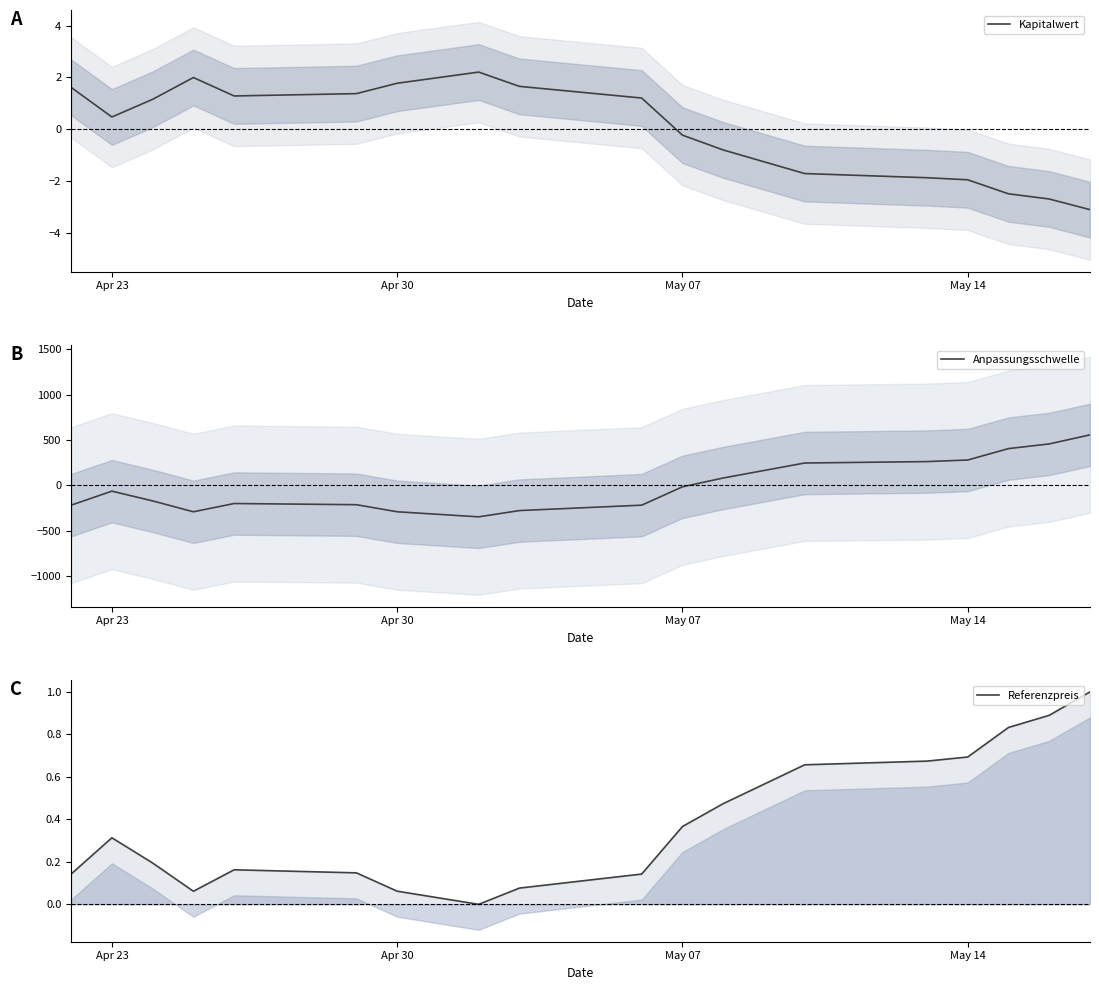

How many intersections are there between Kapitalwert and Anpassungsschwelle?

1